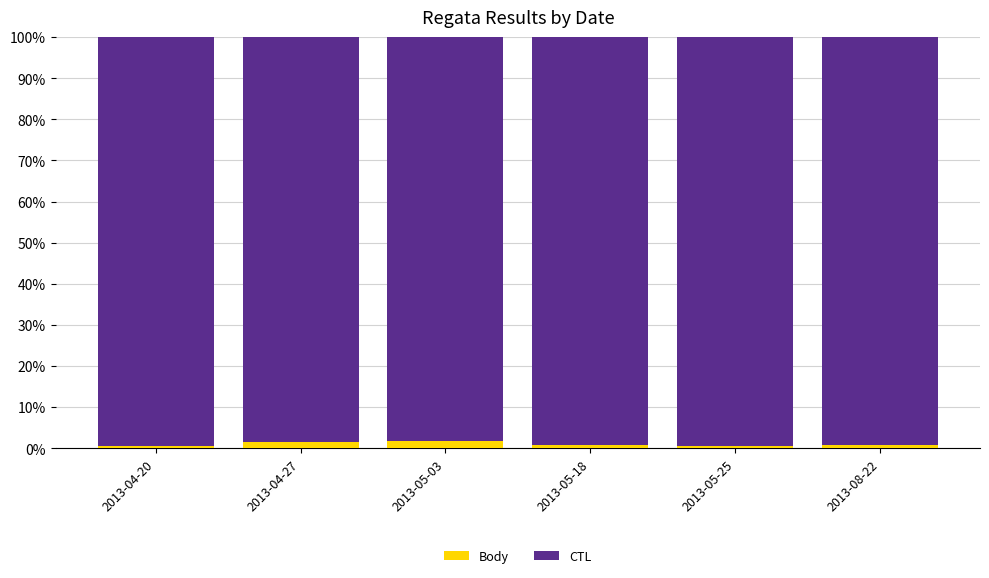

Is it true that Body equals 1.6 at 2013-04-27?

True